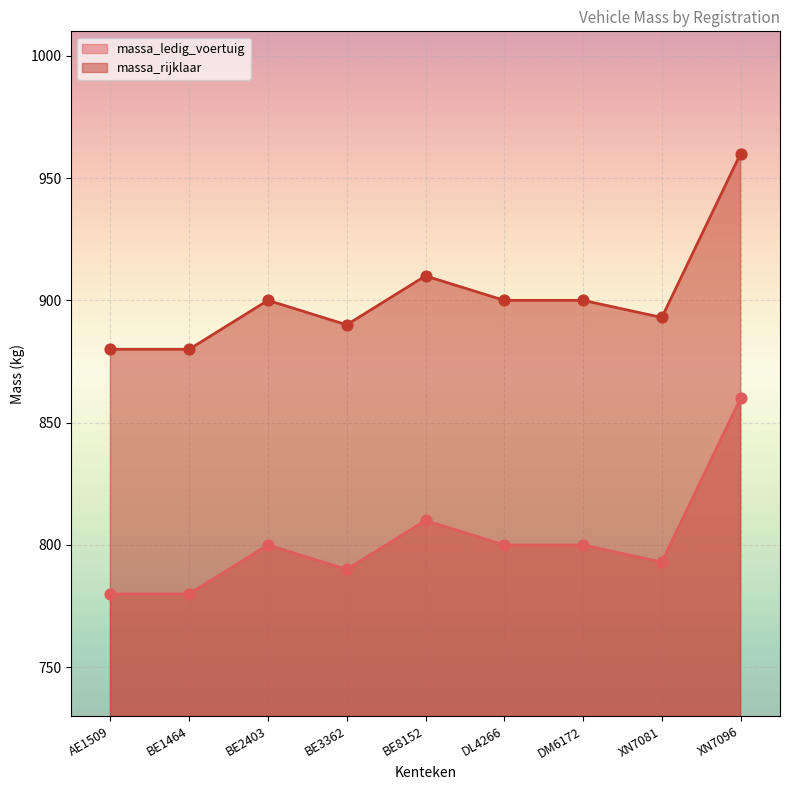

What are all the series names shown in the legend?

massa_ledig_voertuig, massa_rijklaar